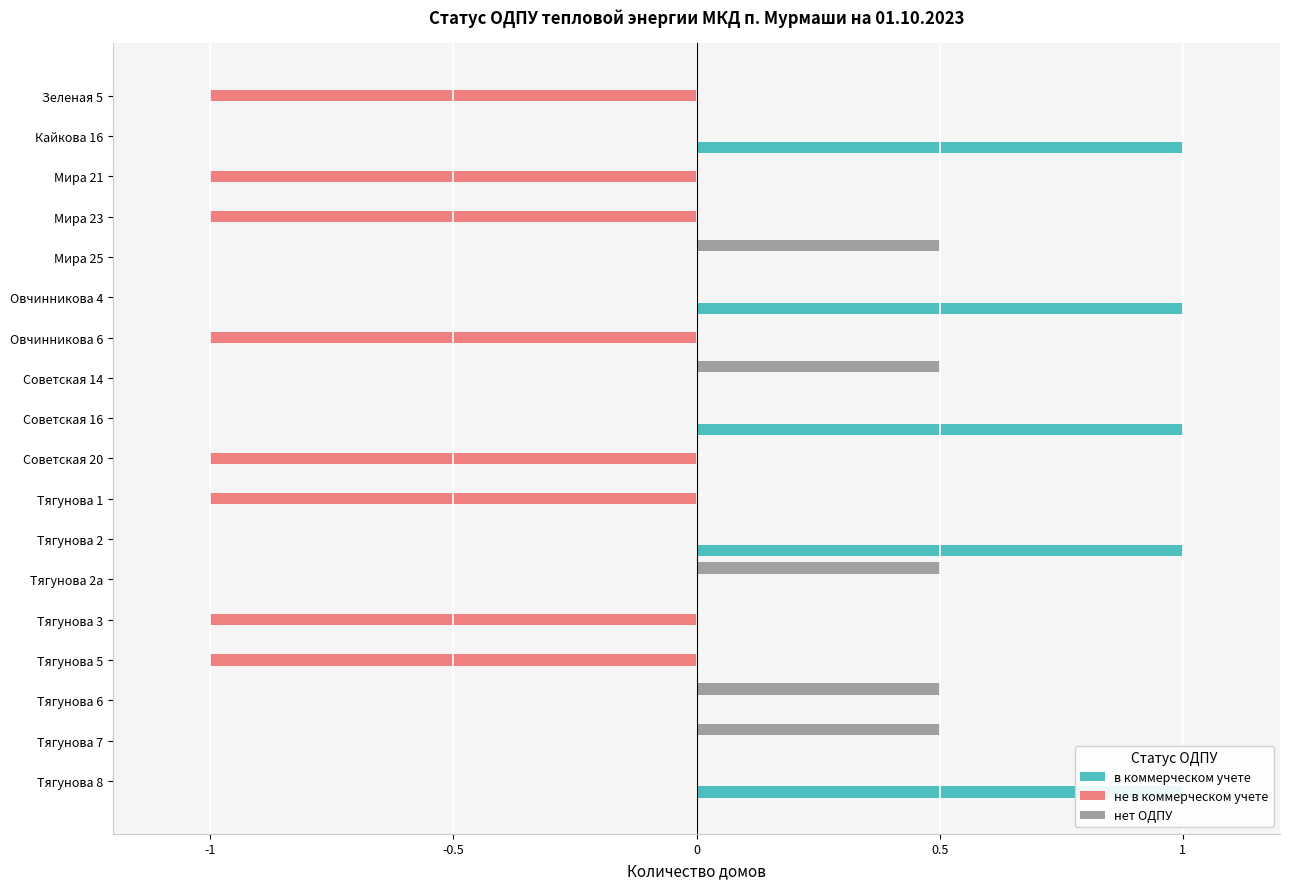

What is the total value across all series at Мира 21?

-1.0